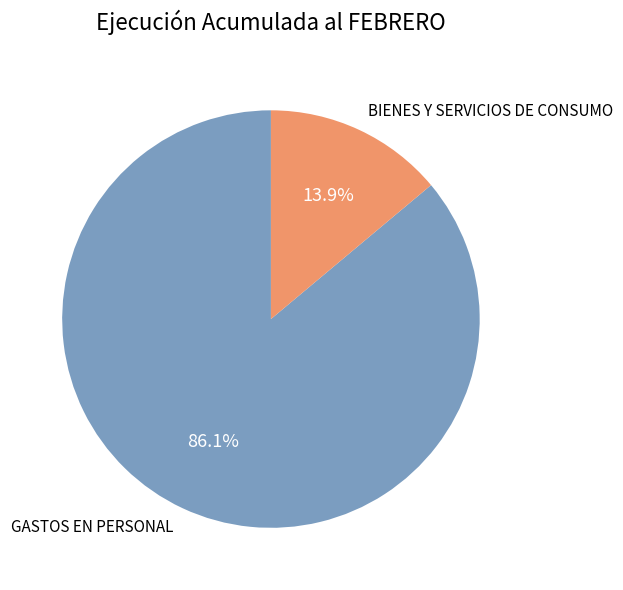

What percentage is NOT represented by GASTOS EN PERSONAL?

13.9%